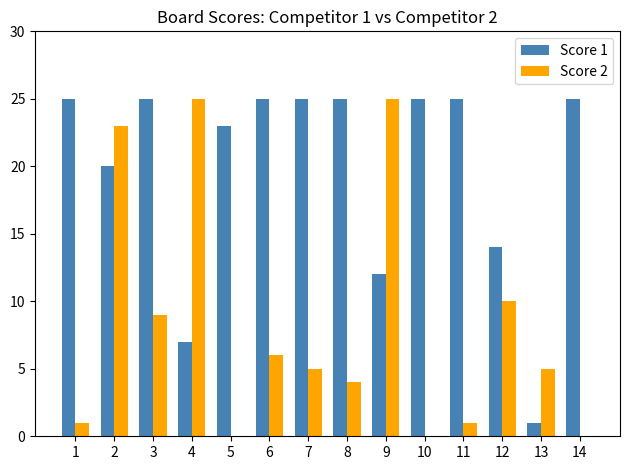

Reading left to right, what are all the values shown in this chart?

Score 1: 1=25	2=20	3=25	4=7	5=23	6=25	7=25	8=25	9=12	10=25	11=25	12=14	13=1	14=25
Score 2: 1=1	2=23	3=9	4=25	5=0	6=6	7=5	8=4	9=25	10=0	11=1	12=10	13=5	14=0